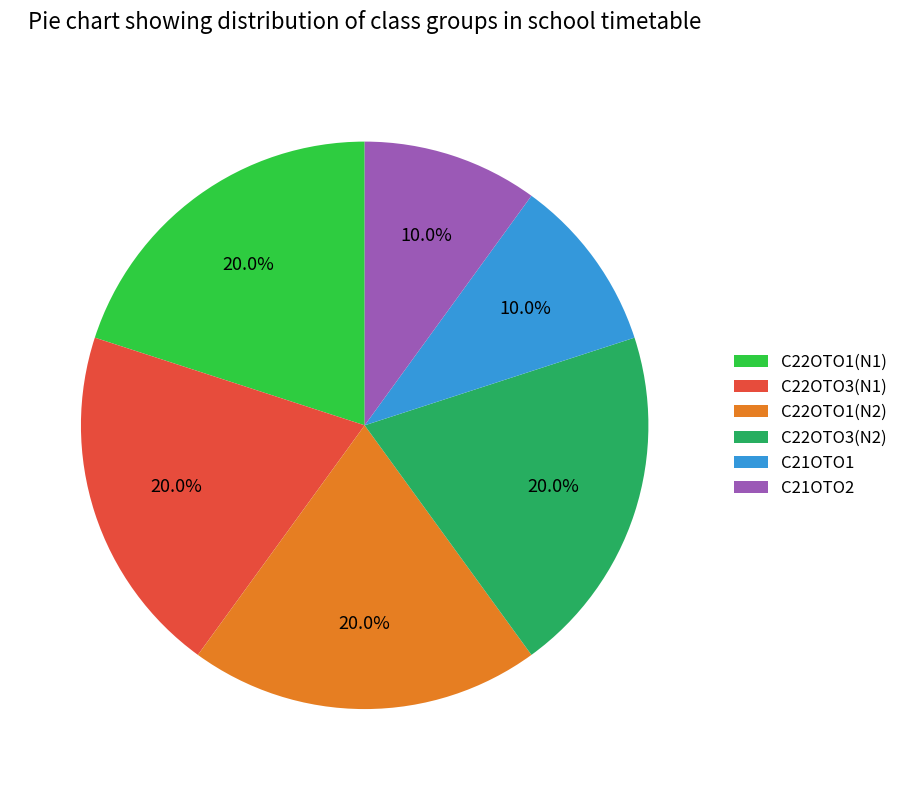

Is there a majority slice in this chart?

No